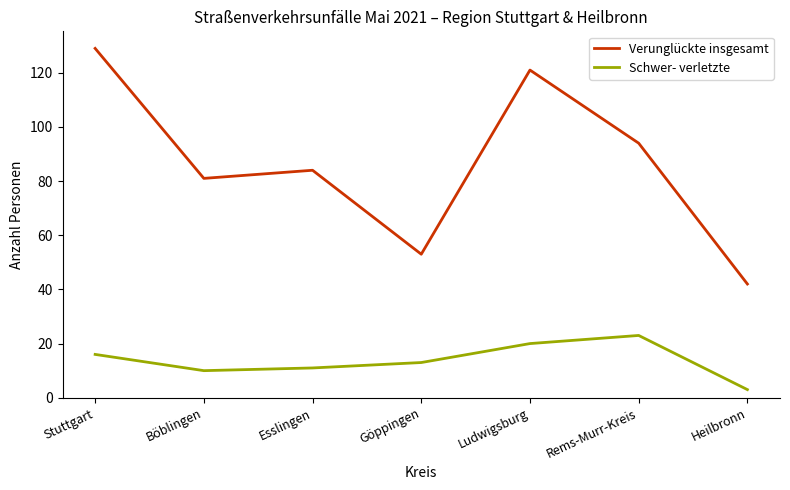

What is the minimum value shown in the chart?

3